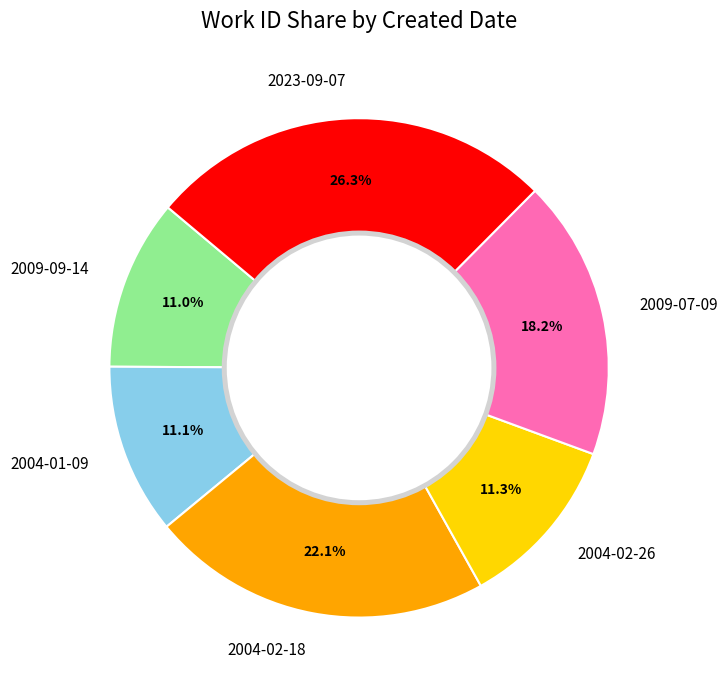

How many slices are in this pie chart?

6